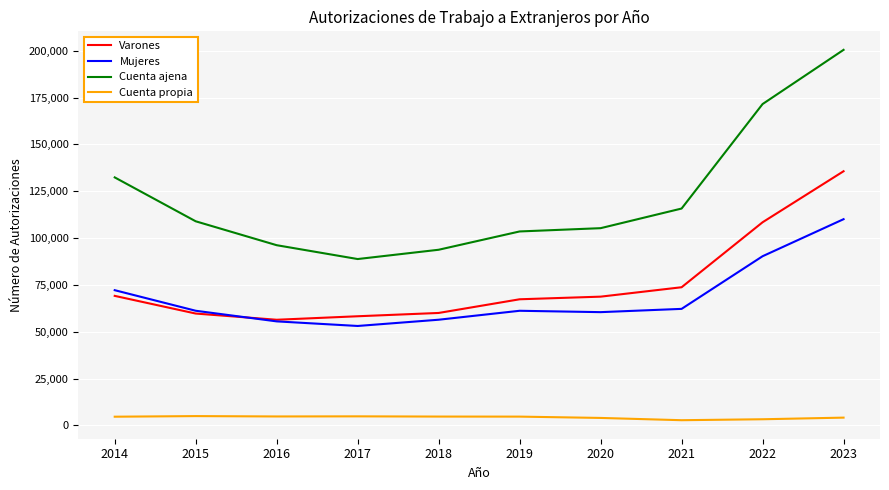

What is the sum of all Cuenta propia values?

42501